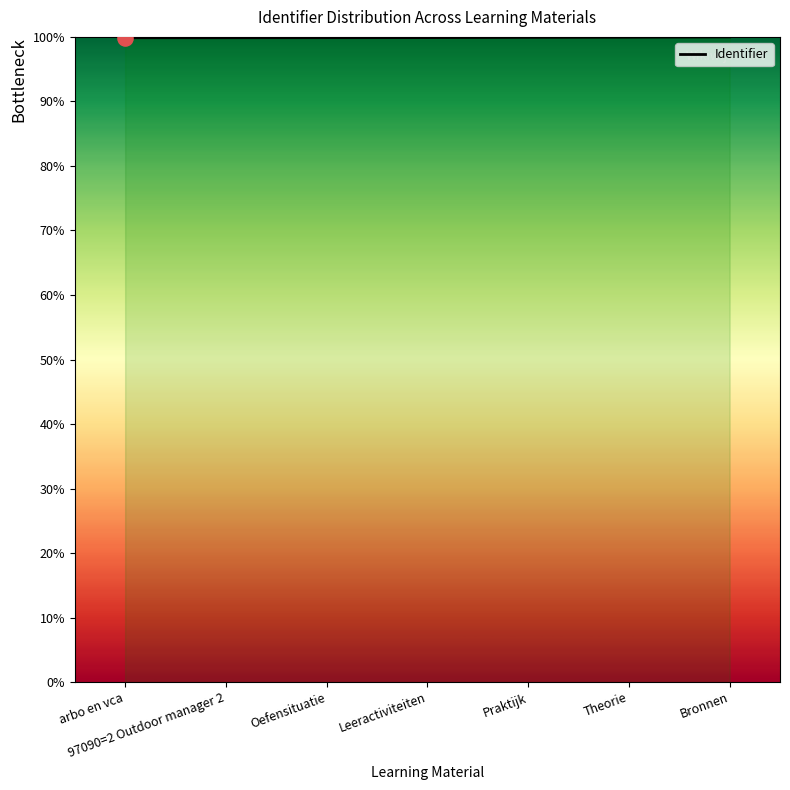

What is the change in value from Leeractiviteiten to Theorie?

+0.1